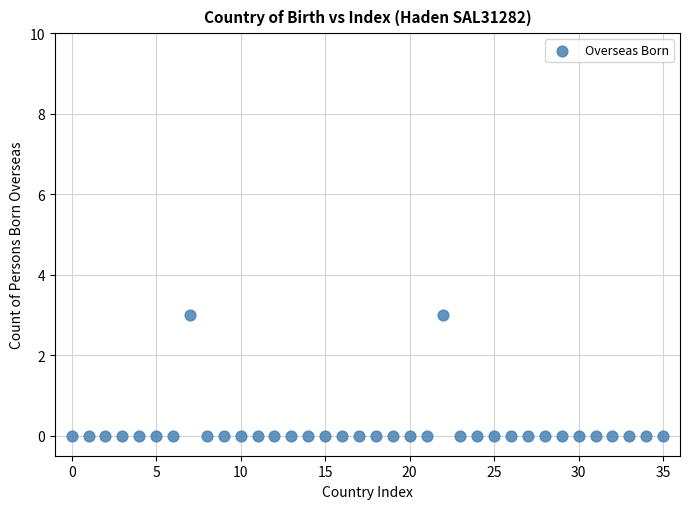

What is the range of Y values (max minus min)?

3